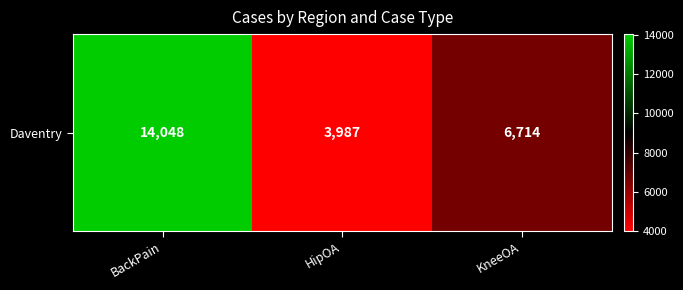

At which label is the value closest to 9017?

KneeOA